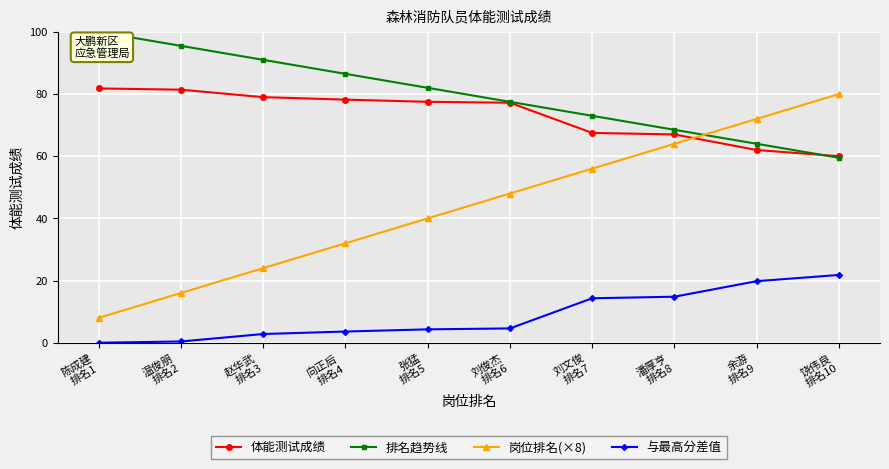

What is the highest value of the 体能测试成绩 series?

81.8